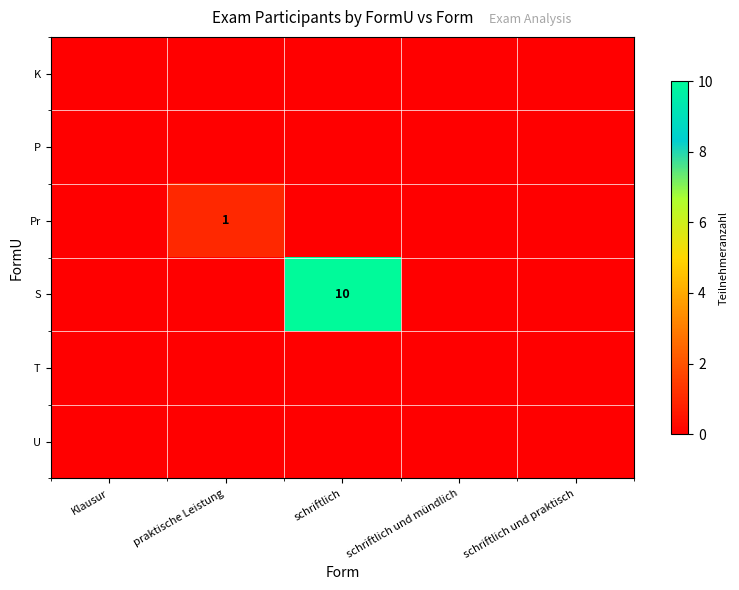

Which label corresponds to the smallest value in the chart?

Klausur